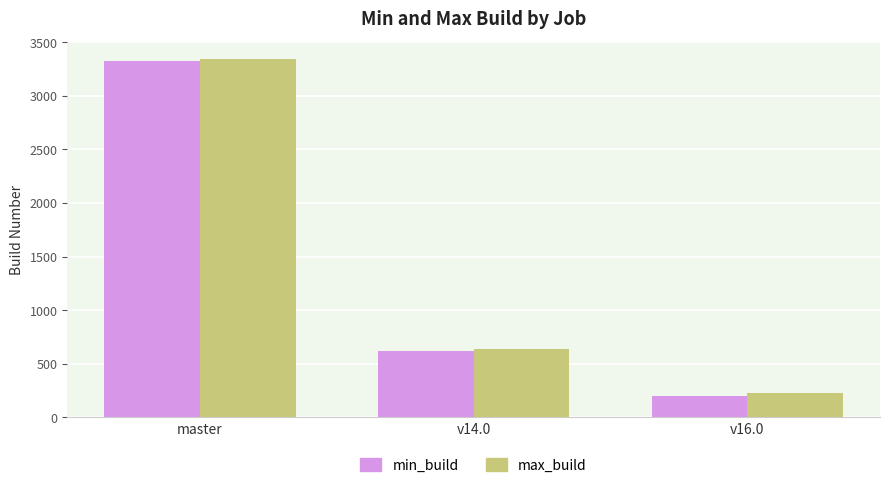

What position from the left is v14.0?

2